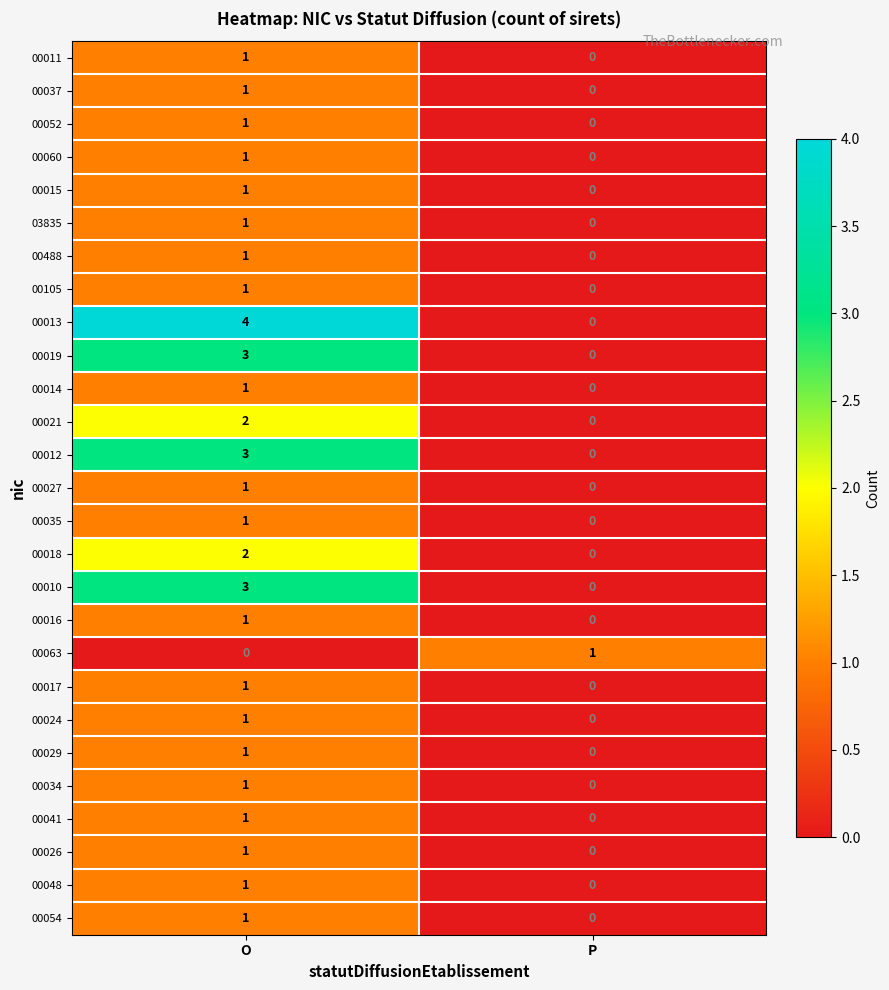

How many values in the 00024 series are below 1?

1